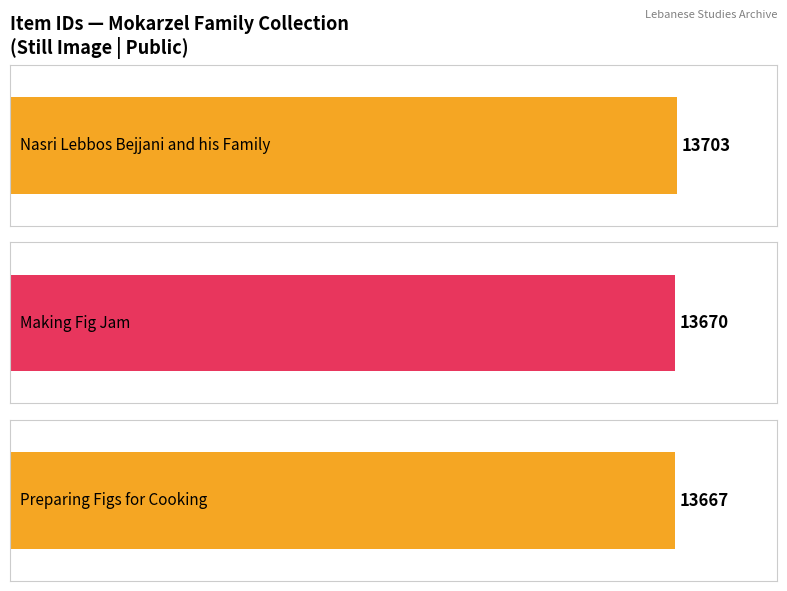

What is the change in value from Making Fig Jam to Preparing Figs for Cooking?

-3